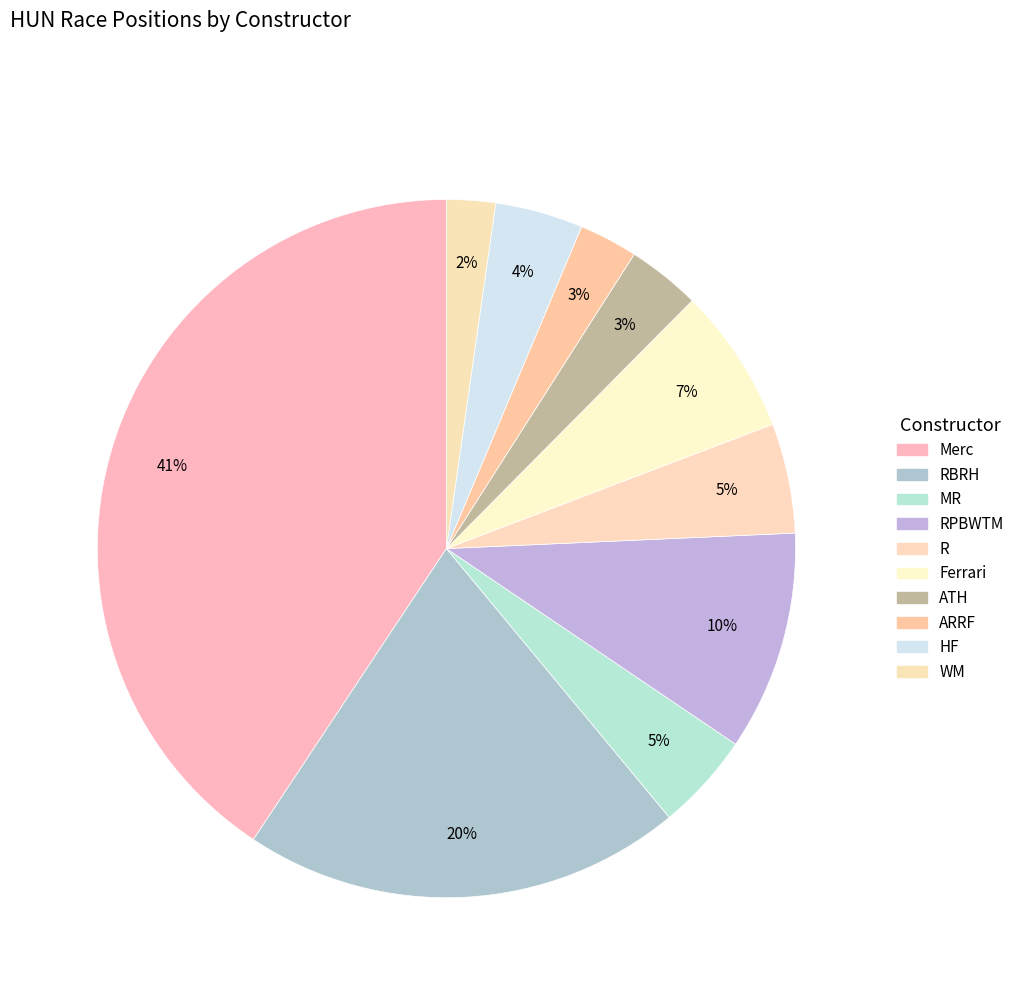

How many slices are in this pie chart?

10